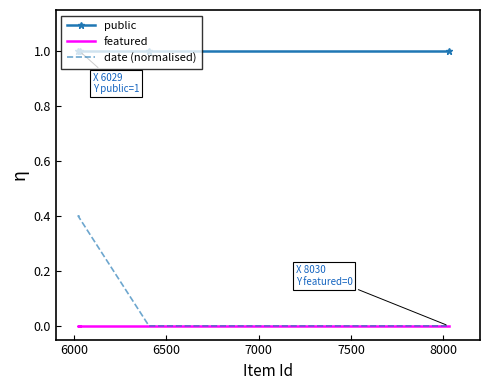

What are all the series names shown in the legend?

public, featured, date (normalised)